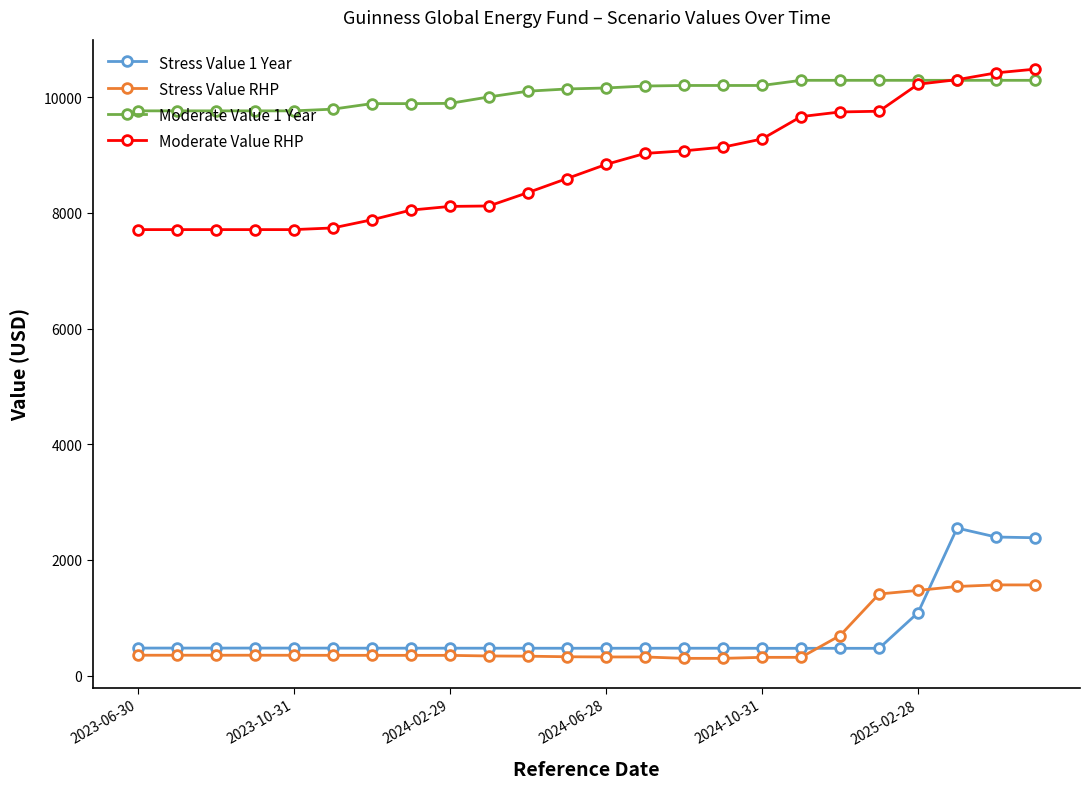

At how many categories does at least one series exceed 7449?

24